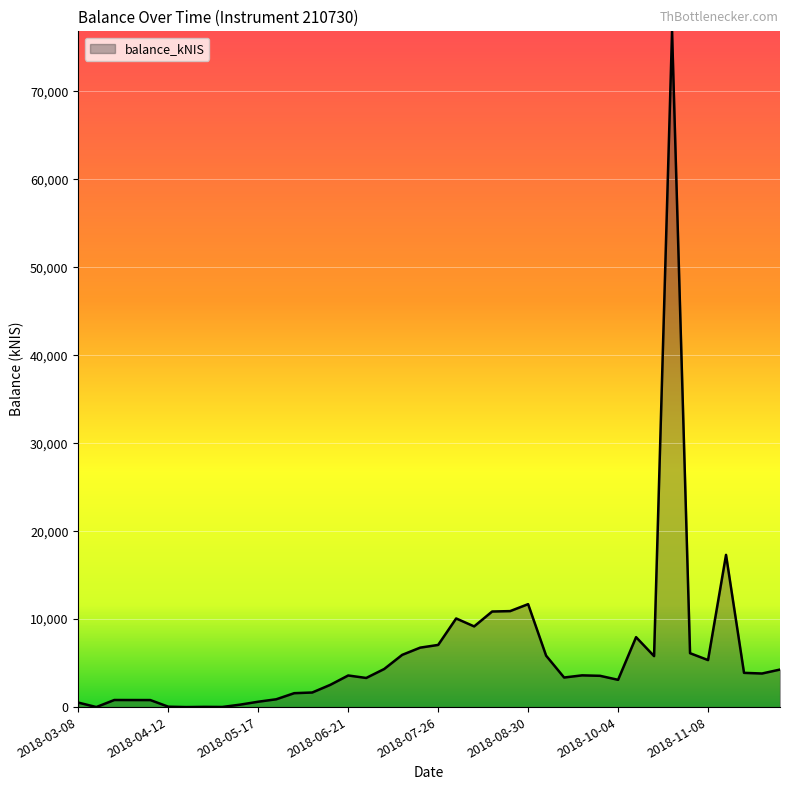

What is the greatest value displayed?

76817.2